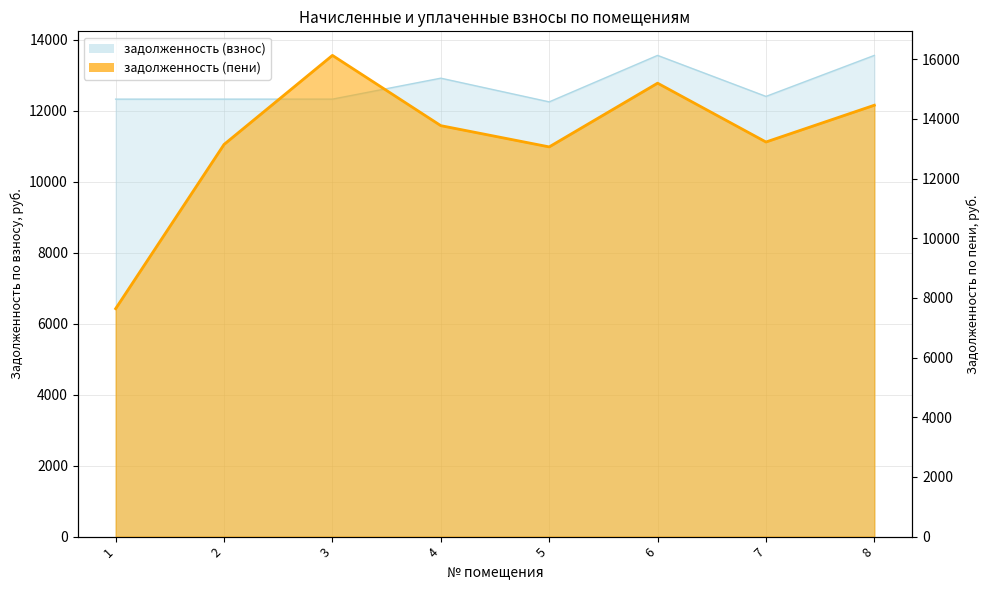

What is the approximate value of задолженность (пени) at 5?

13060.7